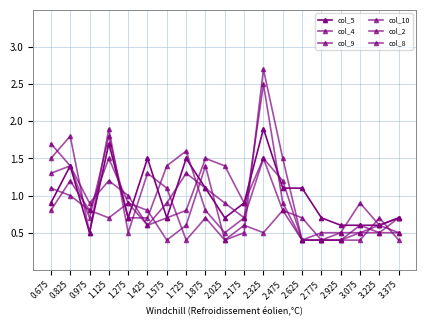

What is the difference between the col_8 values at 2.925 and 0.675?

0.8